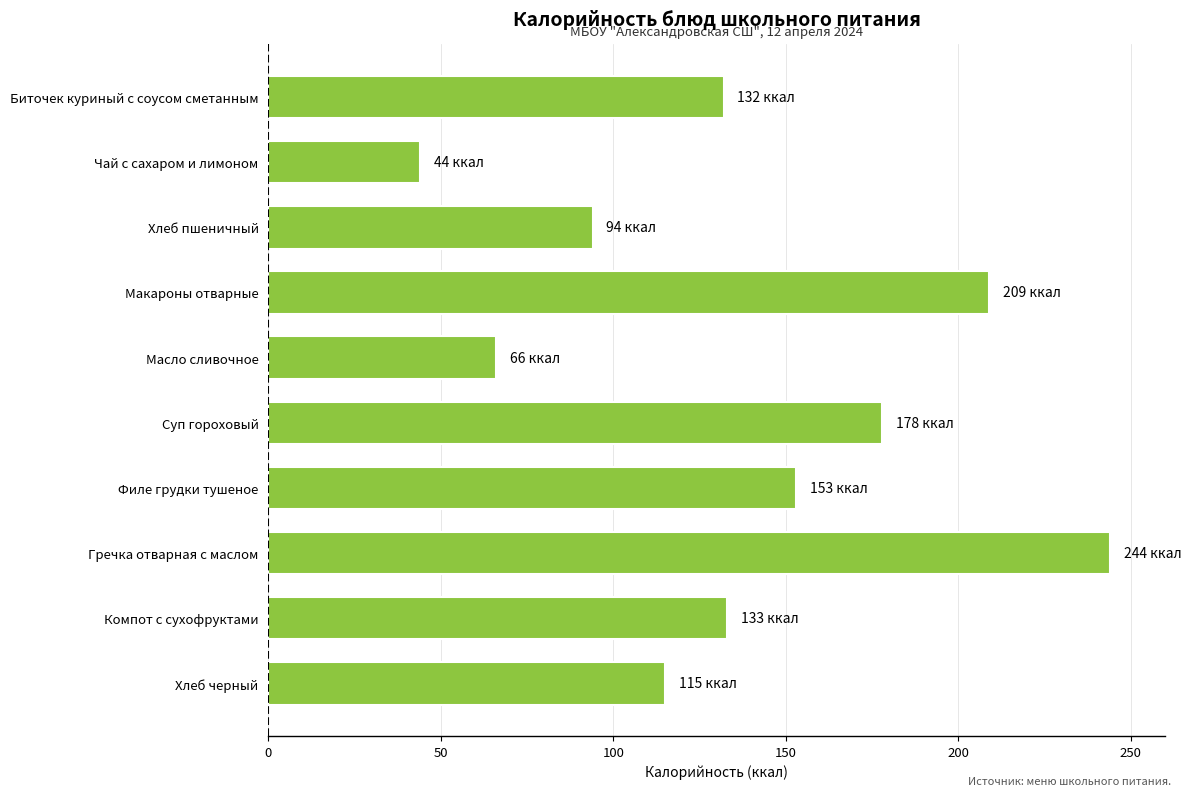

What is the smallest value displayed?

44